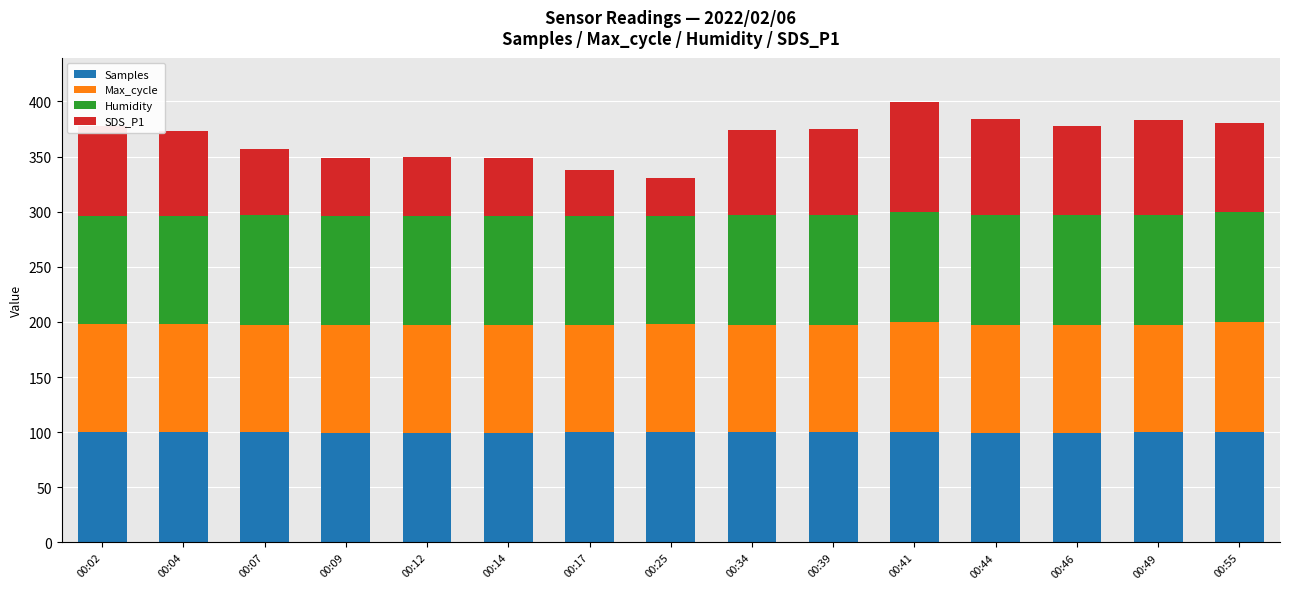

Is it true that Samples equals 46.2 at 00:46?

False